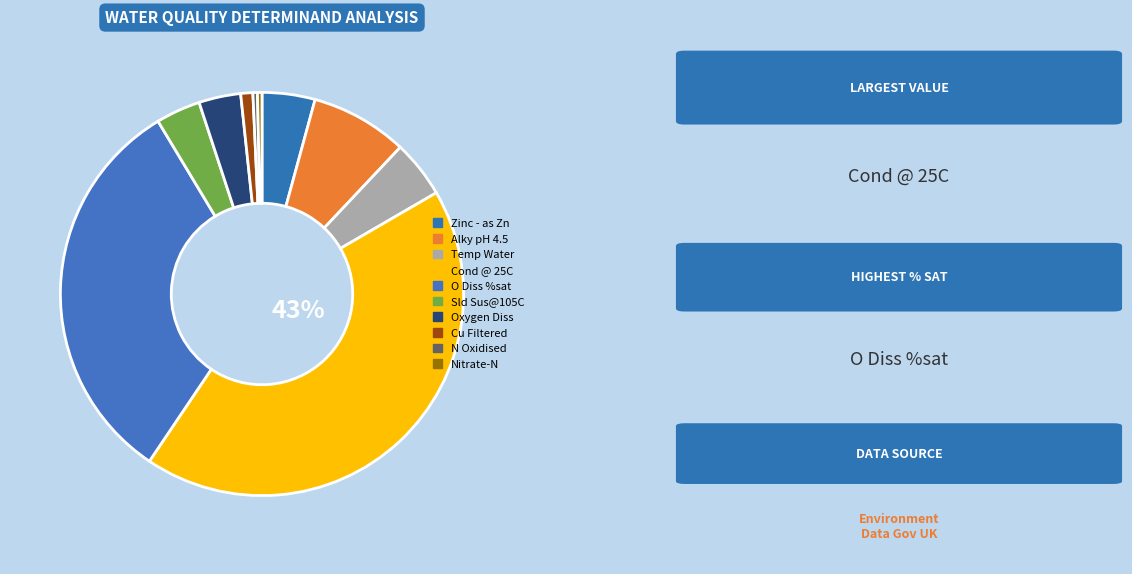

Which slice is the largest?

Cond @ 25C